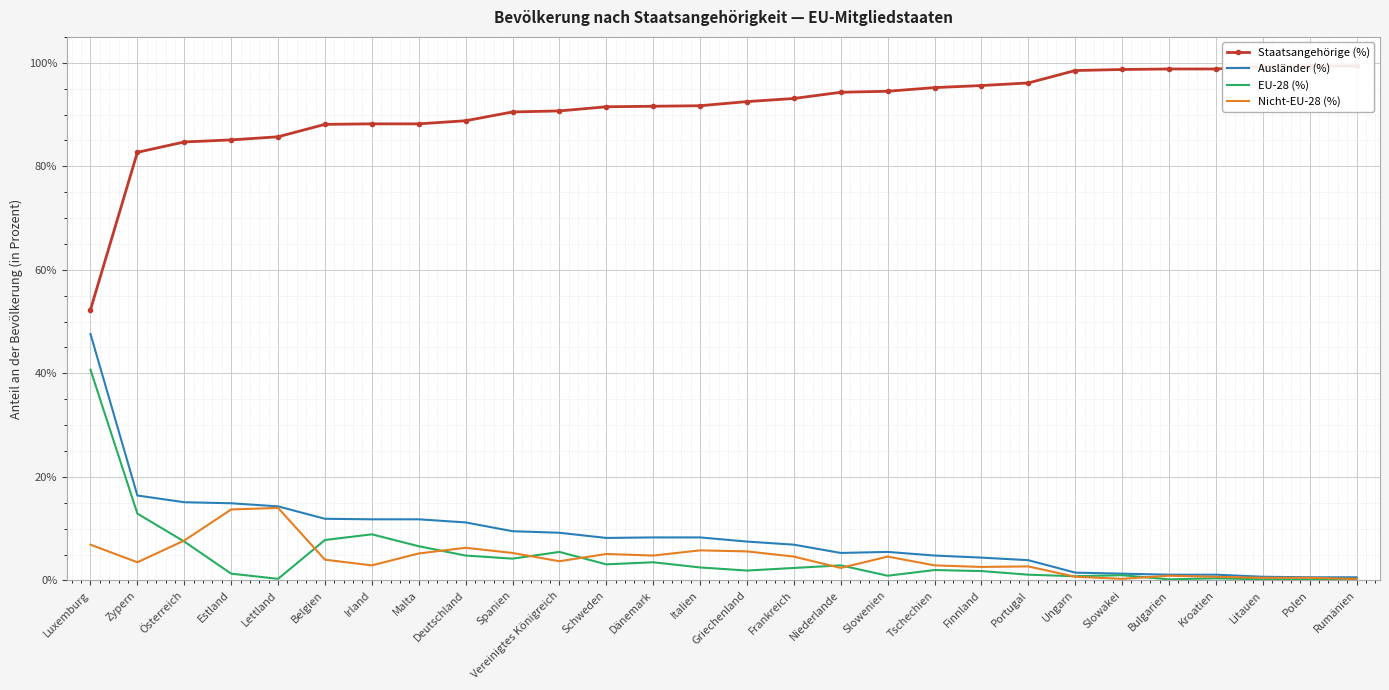

Is this an area chart (filled region under the line)?

No